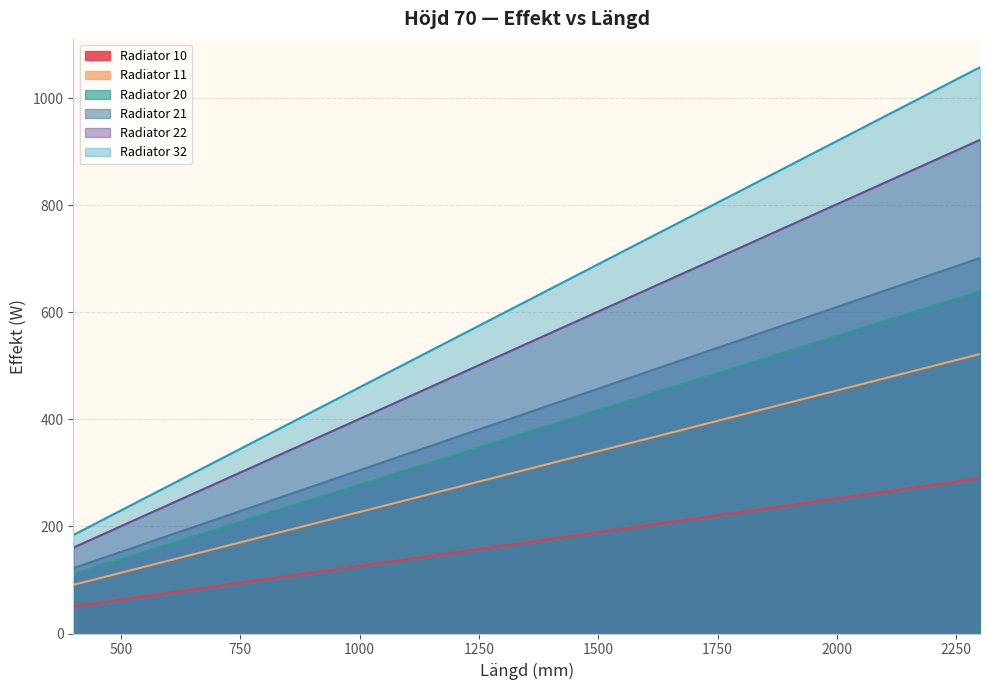

Reading left to right, extract all data points from this chart.

10: 400=50.4	500=63.0	600=75.6	700=88.2	800=100.8	900=113.4	1000=126.0	1100=138.6	1200=151.2	1300=163.8	1400=176.4	1500=189.0	1600=201.6	1700=214.2	1800=226.8	1900=239.4	2000=252.0	2100=264.6	2200=277.2	2300=289.8
11: 400=111.2	500=139.0	600=166.8	700=194.6	800=222.4	900=250.2	1000=278.0	1100=305.8	1200=333.6	1300=361.4	1400=389.2	1500=417.0	1600=444.8	1700=472.6	1800=500.4	1900=528.2	2000=556.0	2100=583.8	2200=611.6	2300=639.4
20: 400=90.8	500=113.5	600=136.2	700=158.9	800=181.6	900=204.3	1000=227.0	1100=249.7	1200=272.4	1300=295.1	1400=317.8	1500=340.5	1600=363.2	1700=385.9	1800=408.6	1900=431.3	2000=454.0	2100=476.7	2200=499.4	2300=522.1
21: 400=122.0	500=152.5	600=183.0	700=213.5	800=244.0	900=274.5	1000=305.0	1100=335.5	1200=366.0	1300=396.5	1400=427.0	1500=457.5	1600=488.0	1700=518.5	1800=549.0	1900=579.5	2000=610.0	2100=640.5	2200=671.0	2300=701.5
22: 400=160.4	500=200.5	600=240.6	700=280.7	800=320.8	900=360.9	1000=401.0	1100=441.1	1200=481.2	1300=521.3	1400=561.4	1500=601.5	1600=641.6	1700=681.7	1800=721.8	1900=761.9	2000=802.0	2100=842.1	2200=882.2	2300=922.3
32: 400=184.0	500=230.0	600=276.0	700=322.0	800=368.0	900=414.0	1000=460.0	1100=506.0	1200=552.0	1300=598.0	1400=644.0	1500=690.0	1600=736.0	1700=782.0	1800=828.0	1900=874.0	2000=920.0	2100=966.0	2200=1012.0	2300=1058.0